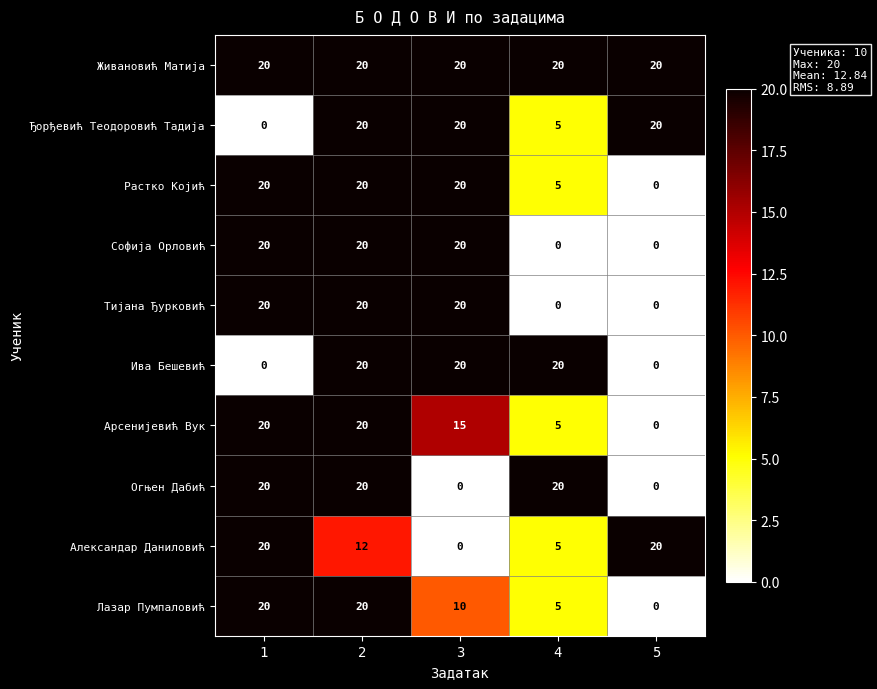

Count the Тијана Ђурковић values in the range 0 to 20.

5